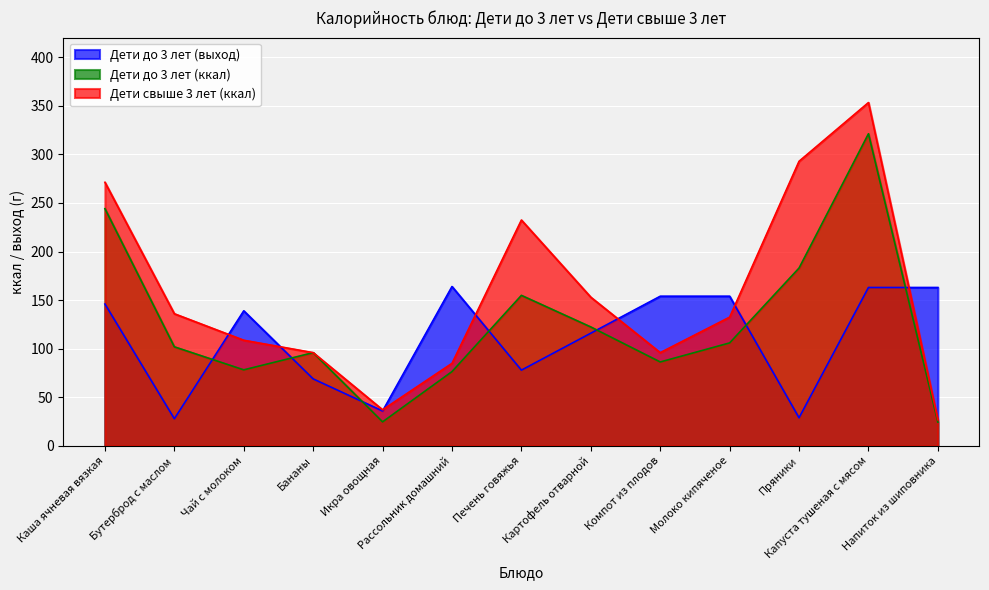

Count the number of data series in this chart.

3